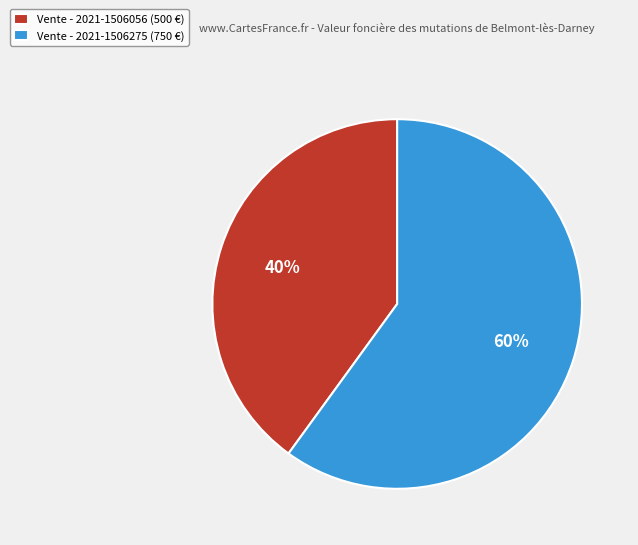

Between Vente - 2021-1506056 (500 €) and Vente - 2021-1506275 (750 €), which is larger?

Vente - 2021-1506275 (750 €)